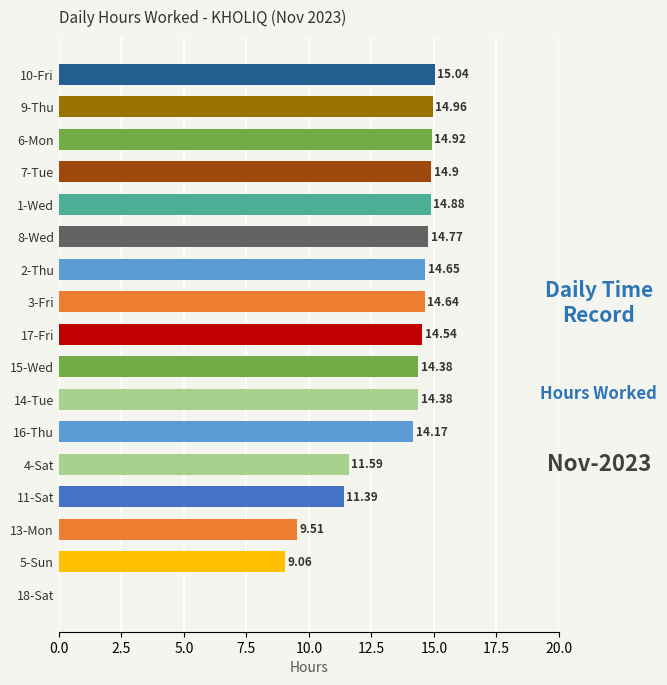

Between 14-Tue and 18-Sat, which is larger?

14-Tue